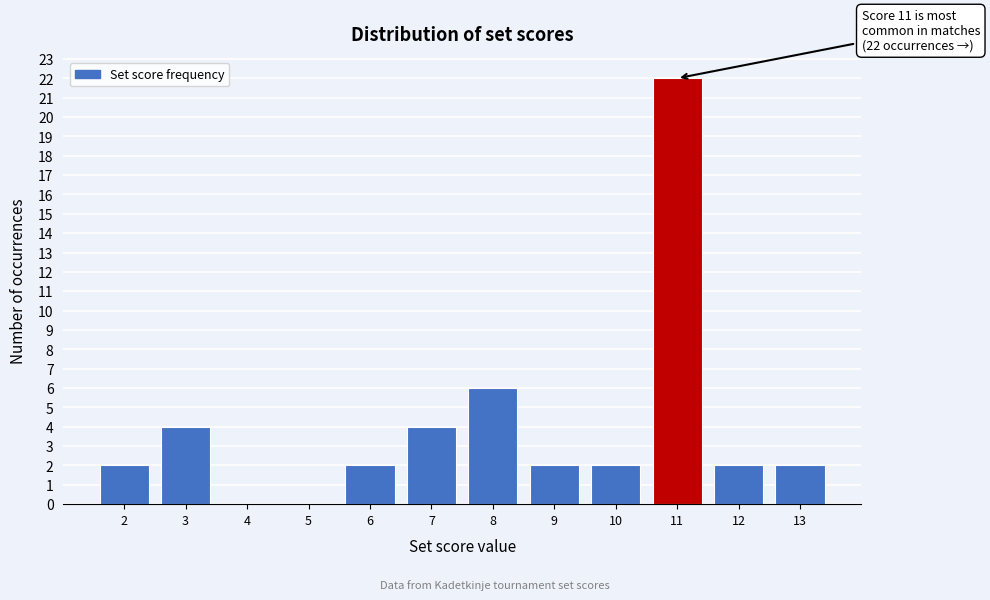

Reading right to left, what are all the values shown in this chart?

13=2	12=2	11=22	10=2	9=2	8=6	7=4	6=2	5=0	4=0	3=4	2=2